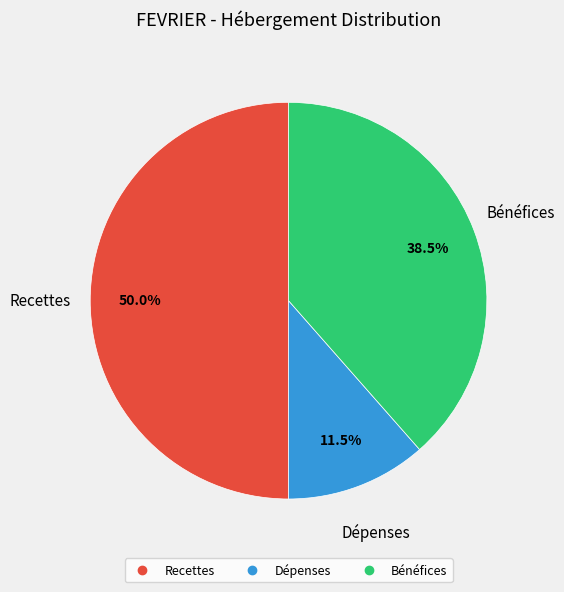

Does Dépenses account for over 50% of the chart?

No